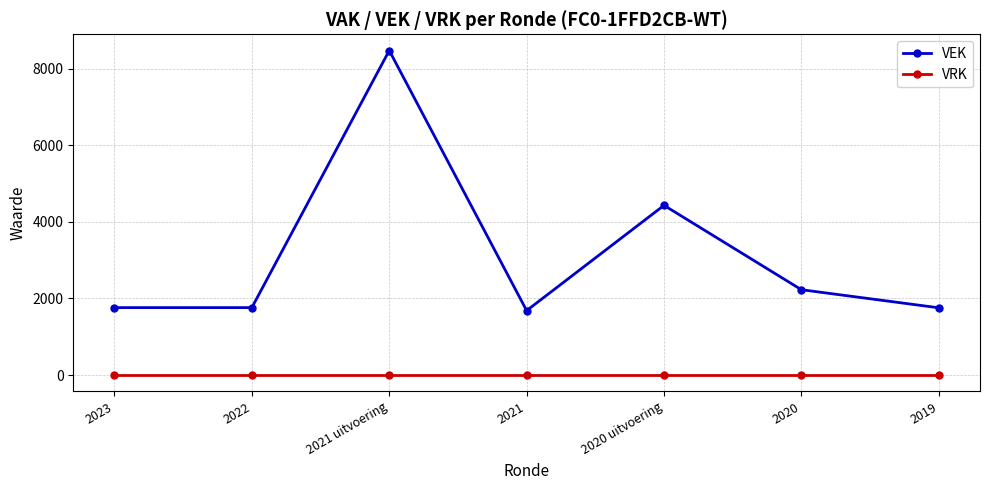

Between 2020 uitvoering and 2020, which series saw the biggest shift?

VEK